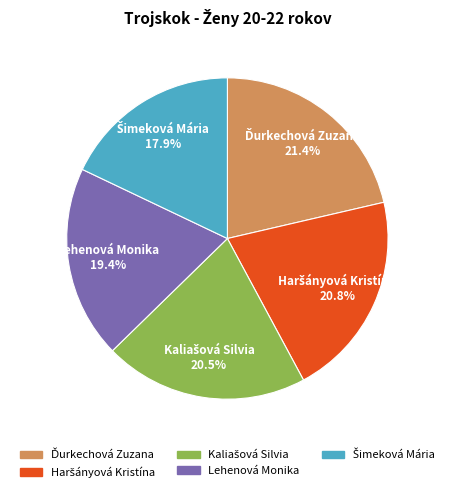

How many segments does this pie chart have?

5